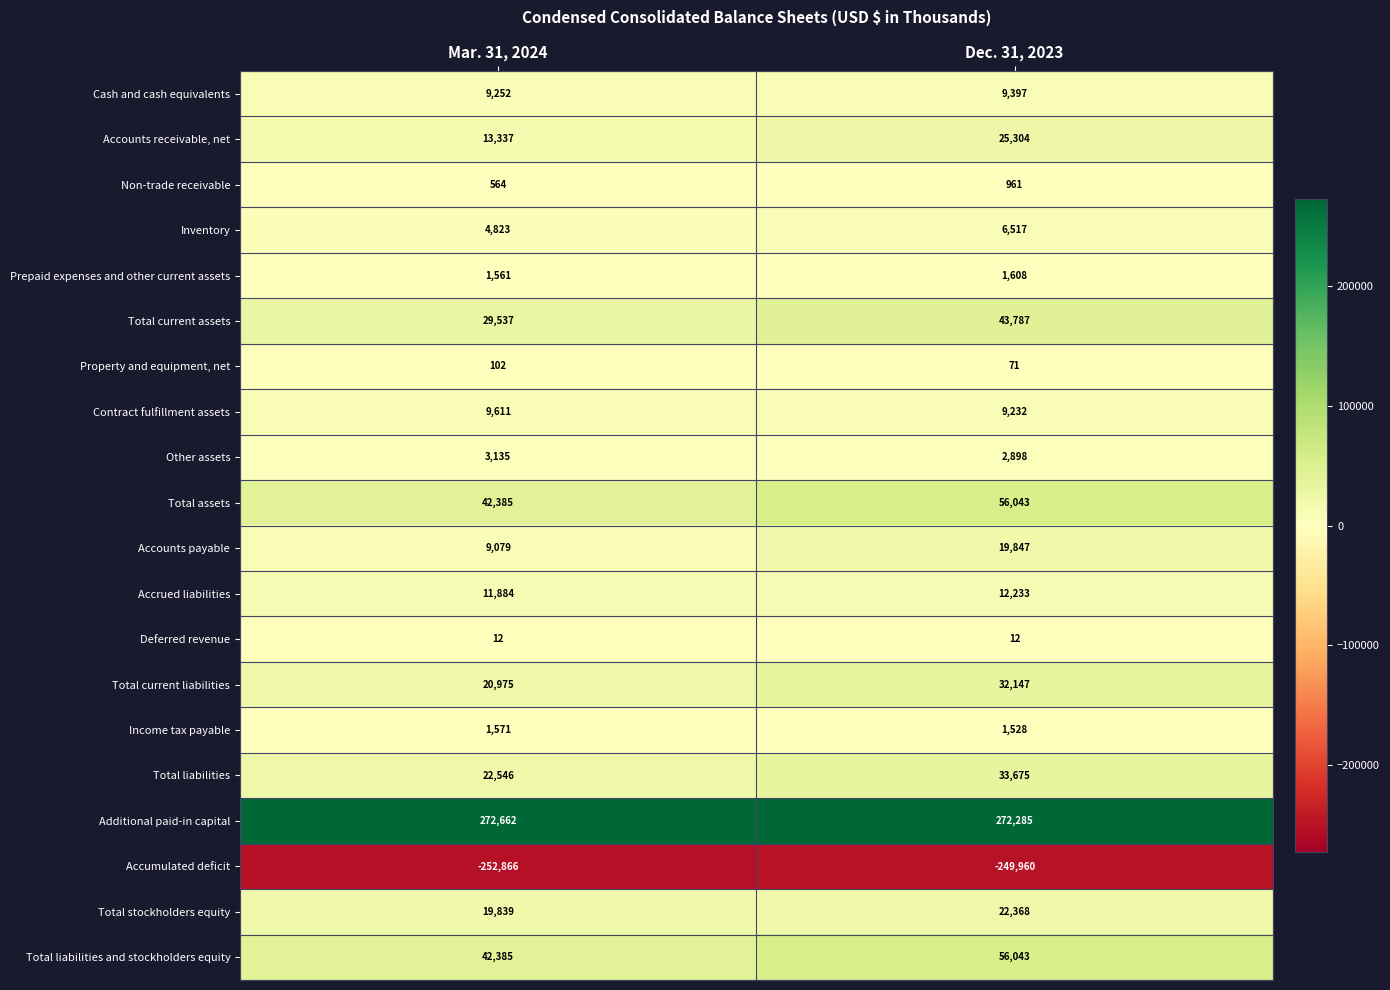

At how many categories does at least one series exceed 92623?

2